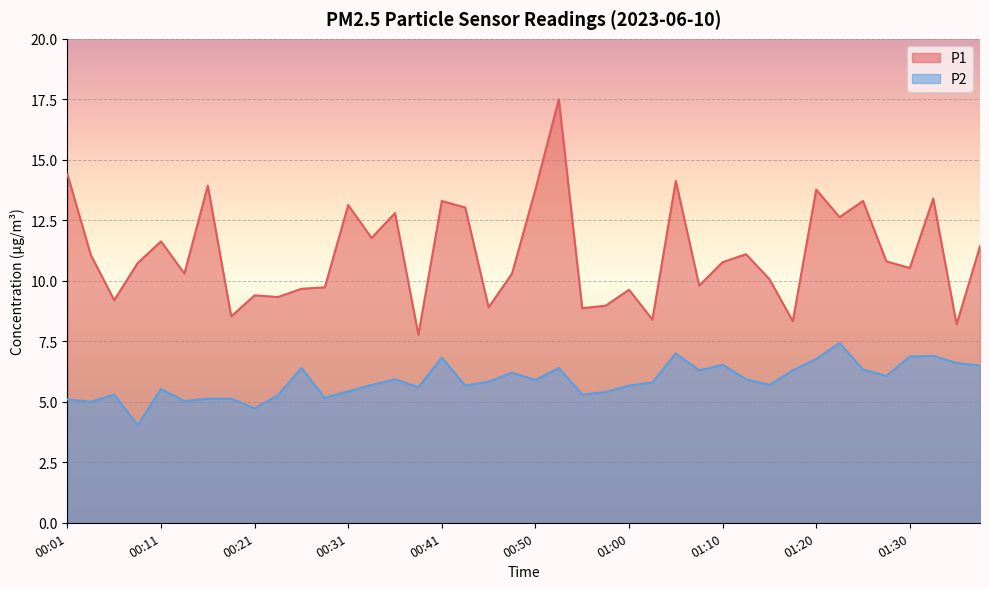

Does the chart display data point markers on the line(s)?

No